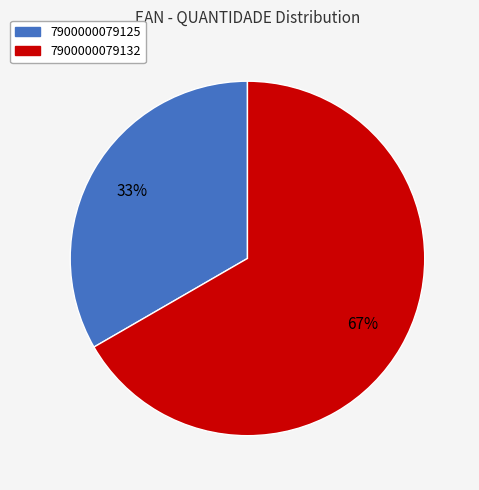

To the nearest percent, what percentage of the pie is 7900000079132?

67%